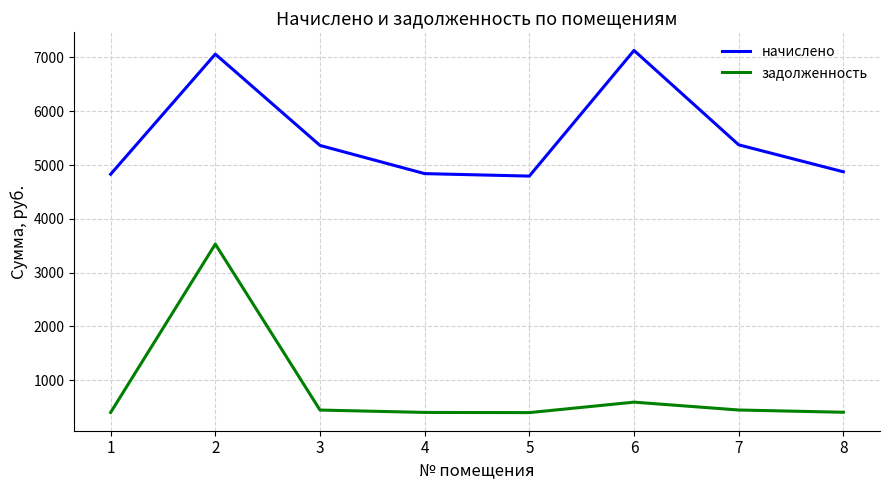

List the series in order of their peak value, highest first.

начислено, задолженность